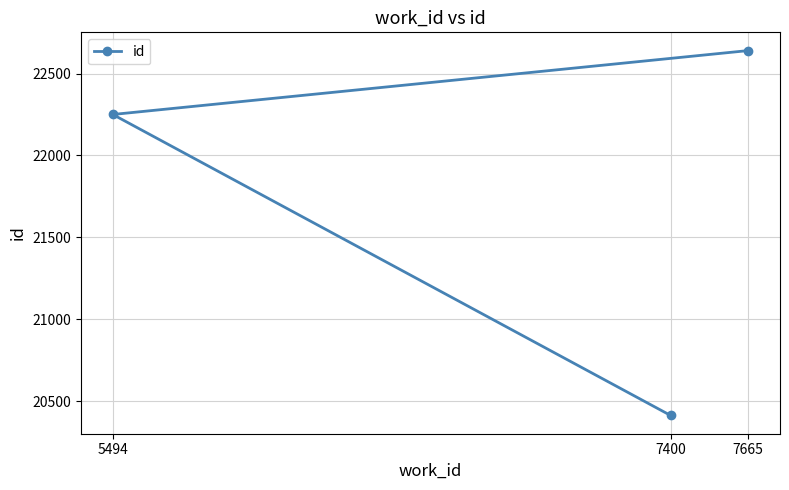

Between 7665 and 5494, which is larger?

7665